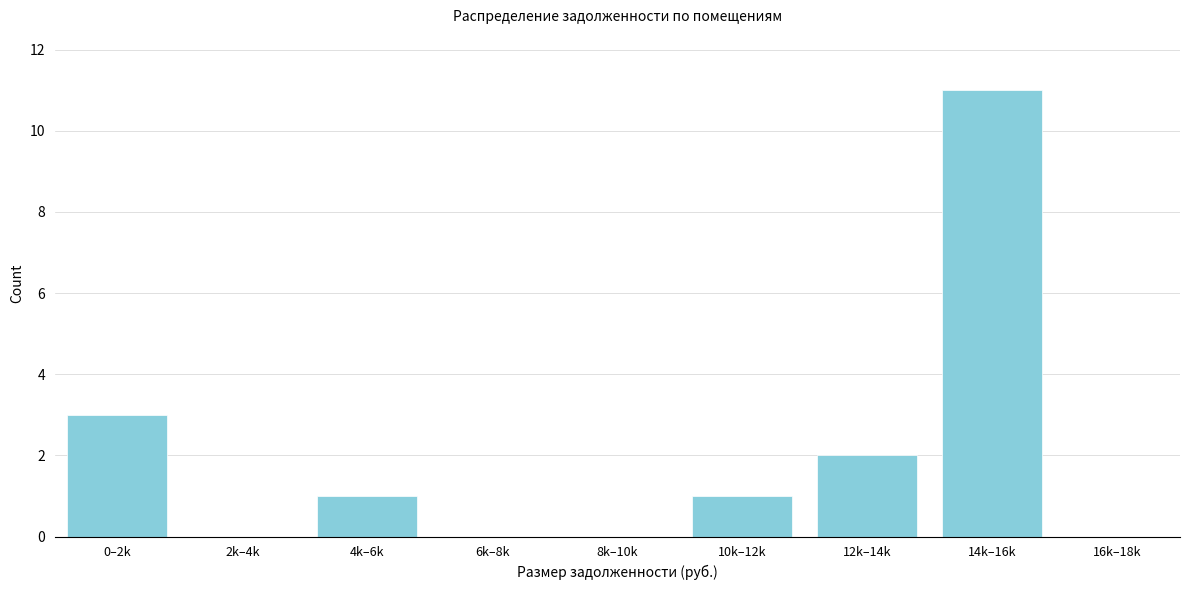

Reading left to right, transcribe all the data shown in this chart.

0–2k=3	2k–4k=0	4k–6k=1	6k–8k=0	8k–10k=0	10k–12k=1	12k–14k=2	14k–16k=11	16k–18k=0